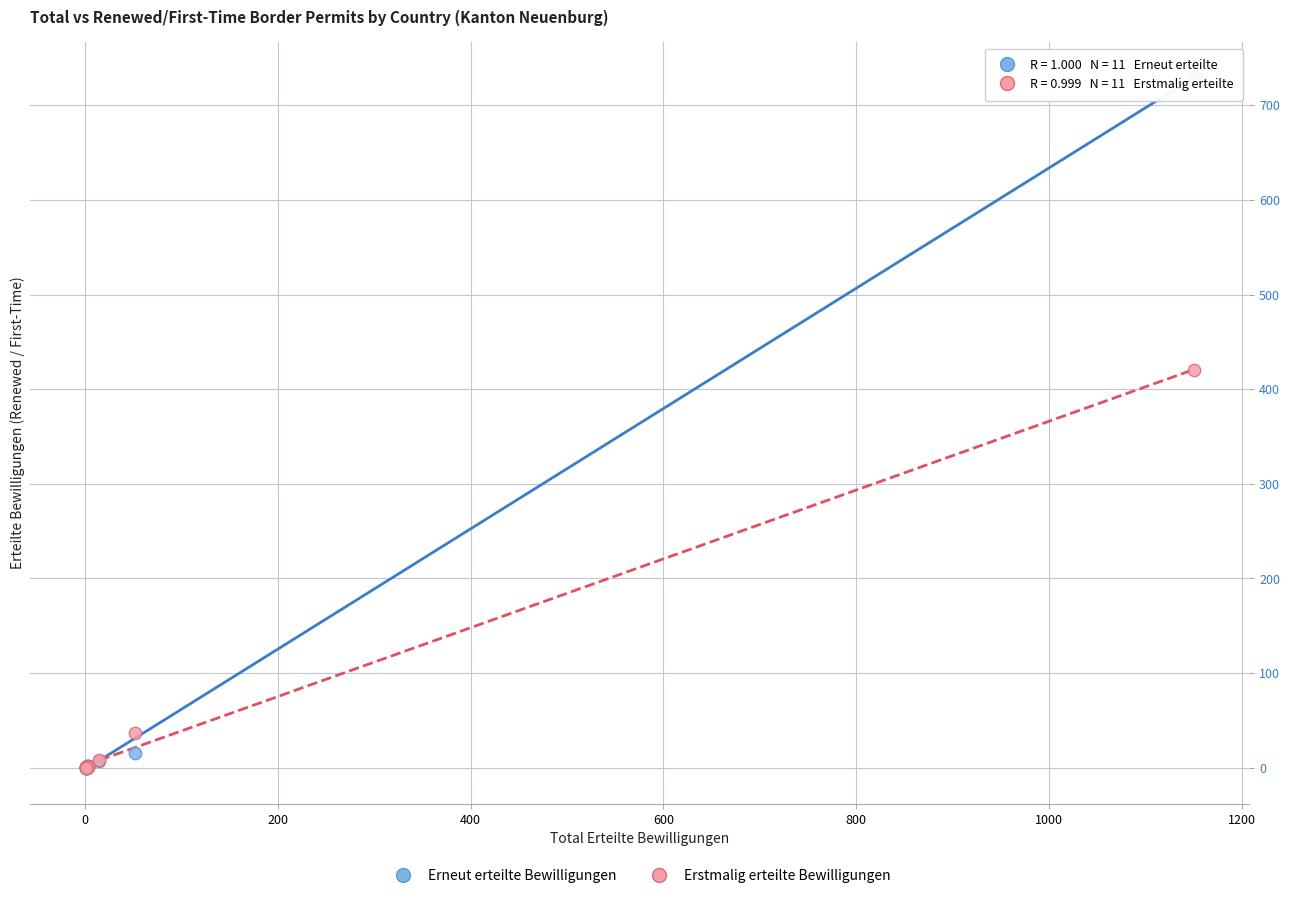

In the Erstmalig erteilte Bewilligungen series, what Y value is closest to 210?

37